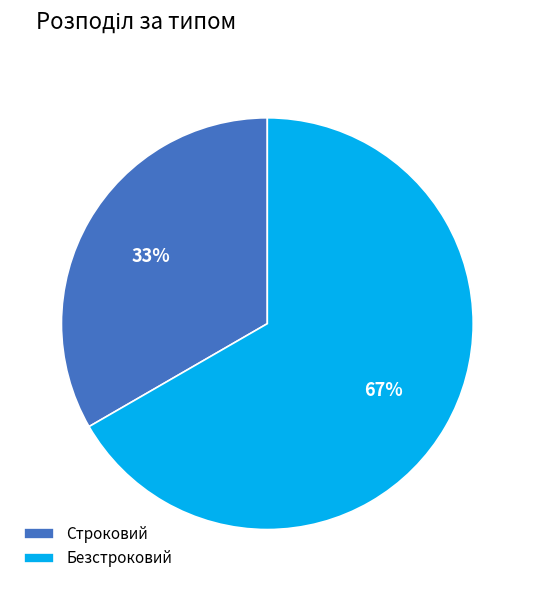

To the nearest percent, what portion does Безстроковий represent?

67%